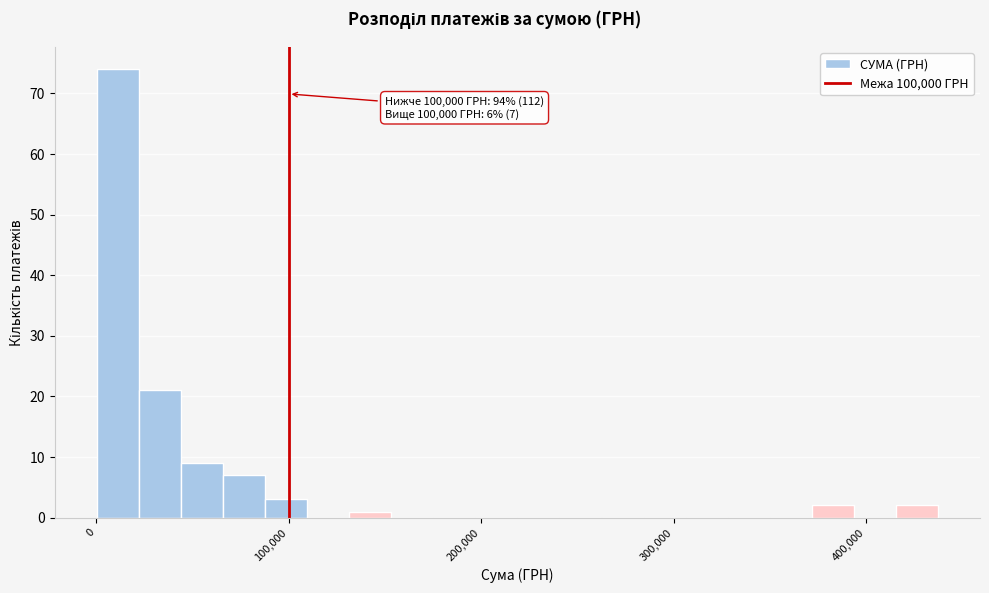

Read against the x-axis, roughly where is the centre of the tallest bar?

10000